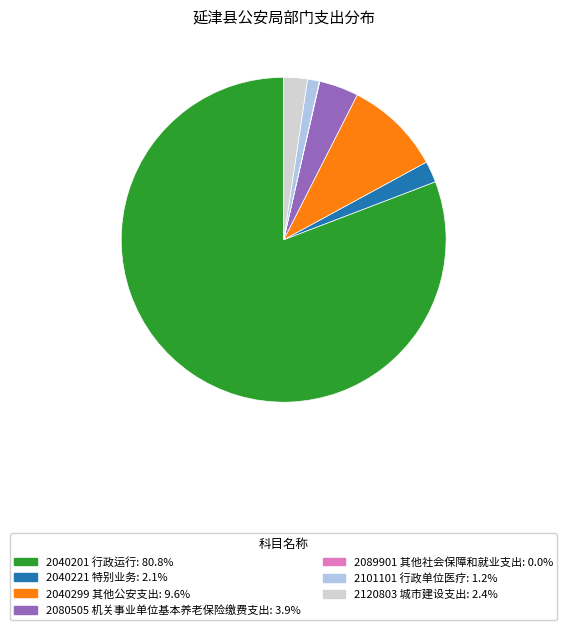

Is it true that 2040221 特别业务 is 8% of the pie?

False